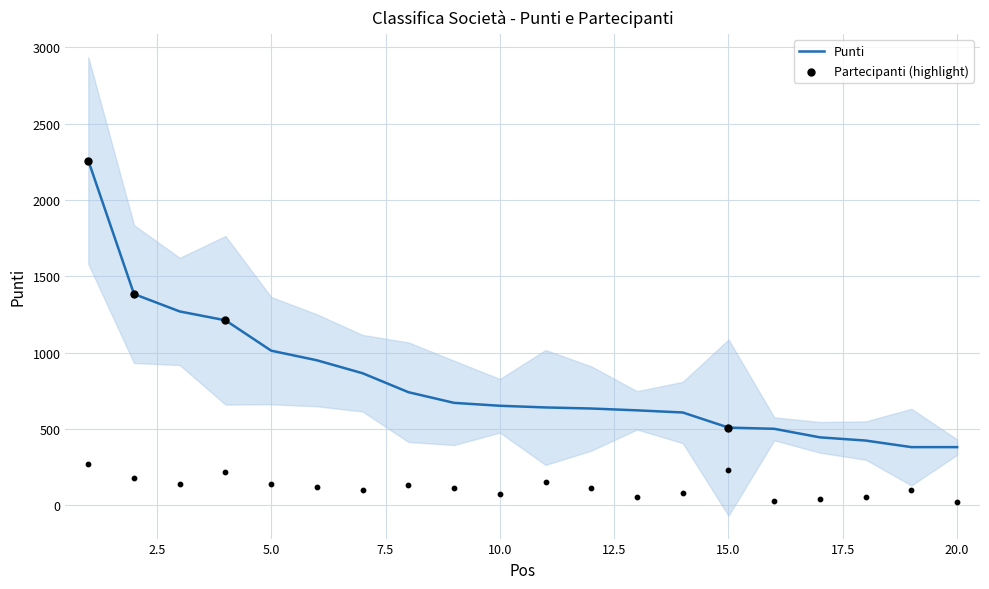

What is the total value across all series at 18?

473